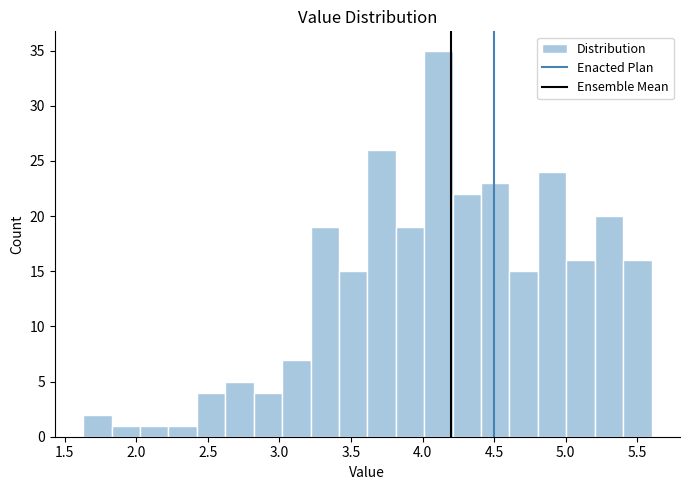

Read against the x-axis, roughly where is the centre of the tallest bar?

4.10